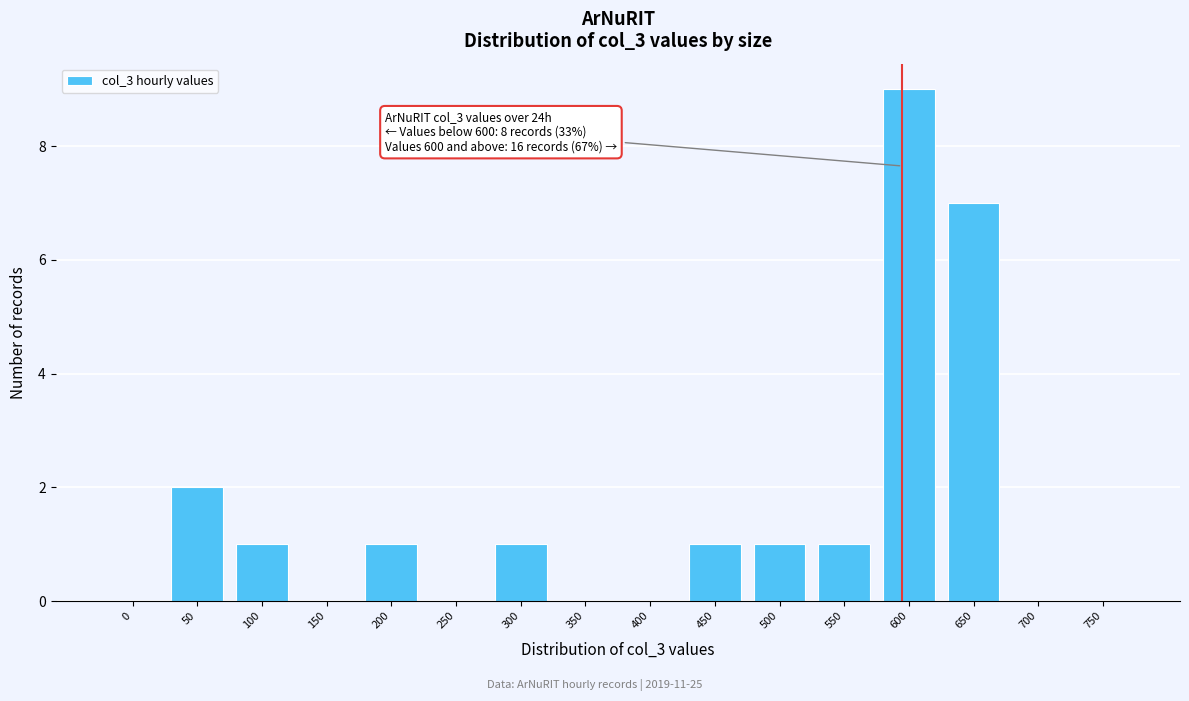

Reading left to right, what are all the values shown in this chart?

0=0	50=2	100=1	150=0	200=1	250=0	300=1	350=0	400=0	450=1	500=1	550=1	600=9	650=7	700=0	750=0